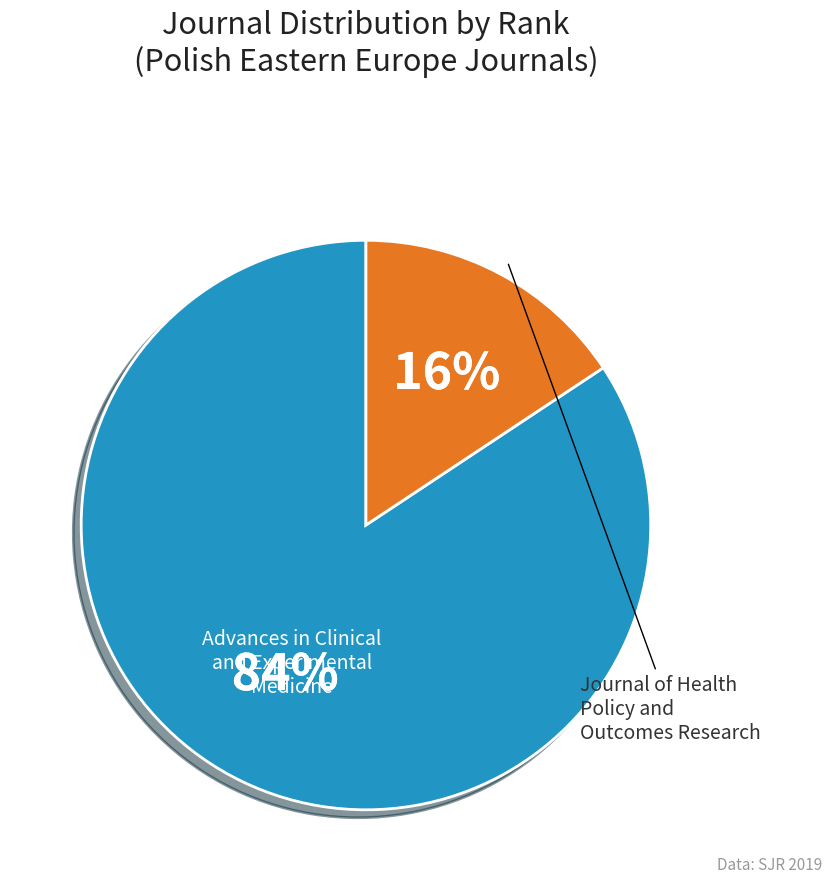

Is there a majority slice in this chart?

Yes